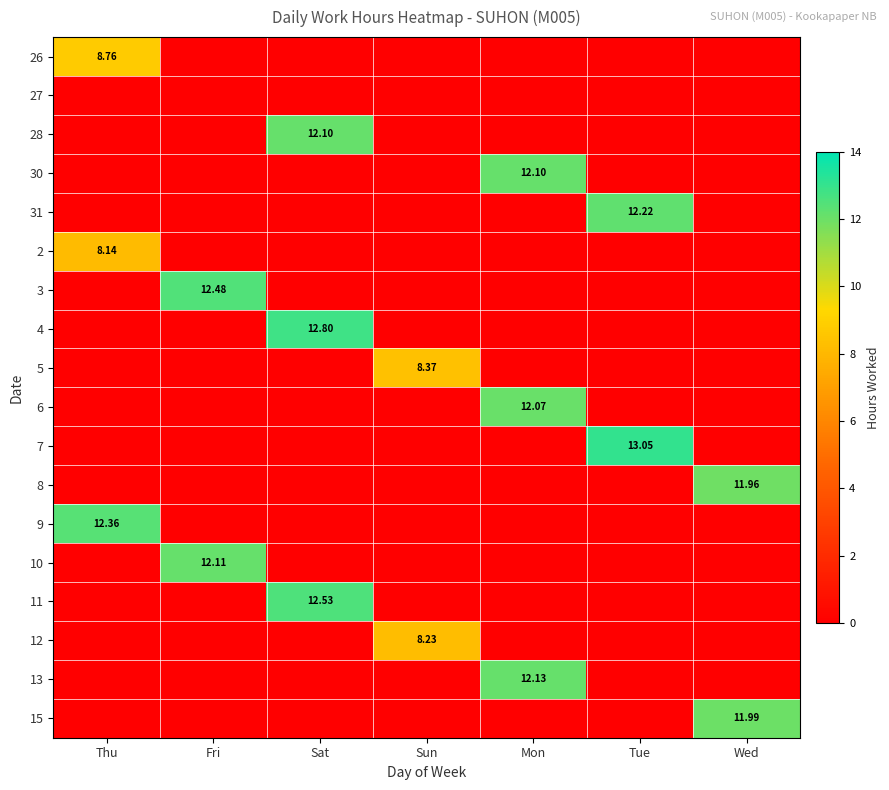

Is it true that 3 equals 5.7 at Wed?

False